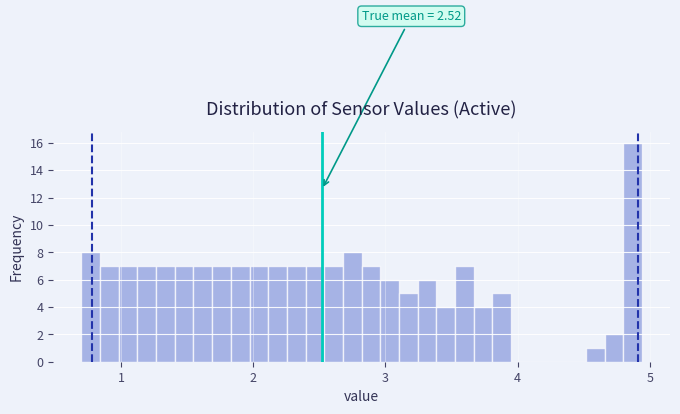

Read against the x-axis, roughly where is the centre of the tallest bar?

4.9